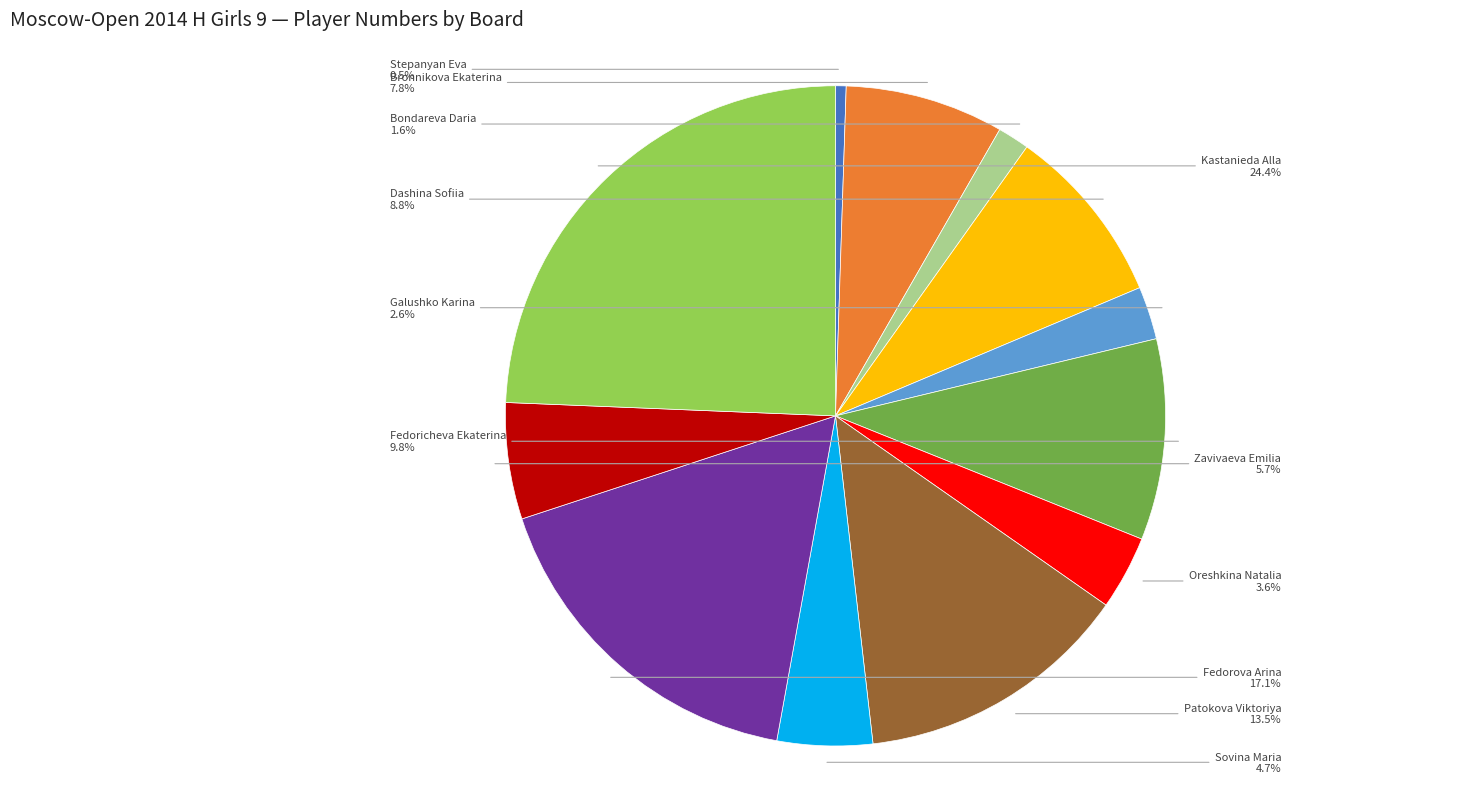

Does any single category account for the majority?

No